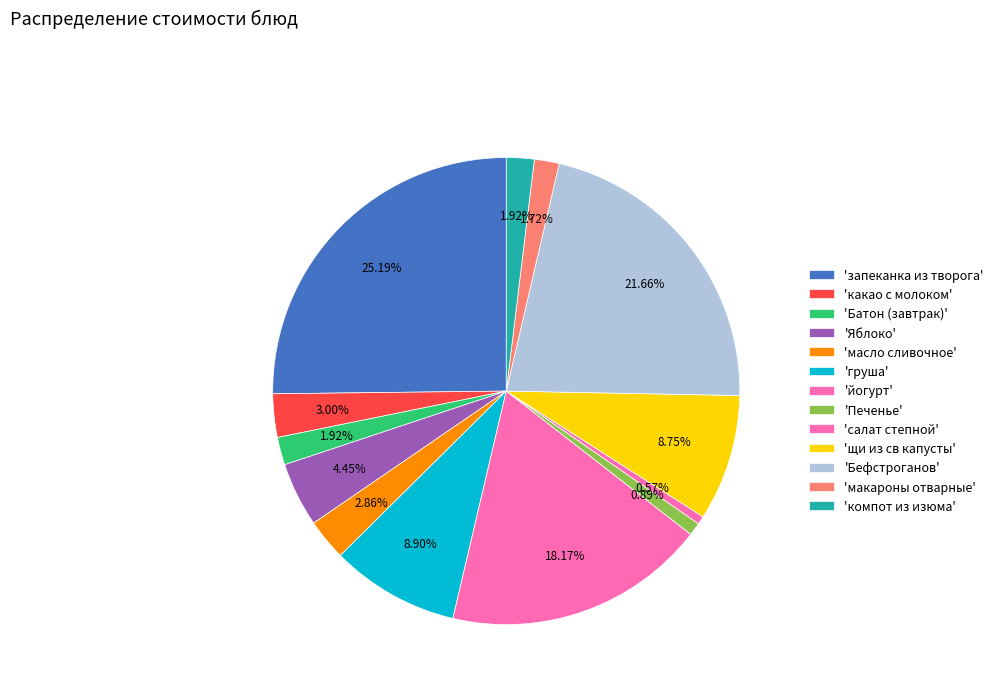

How many slices are in this pie chart?

13